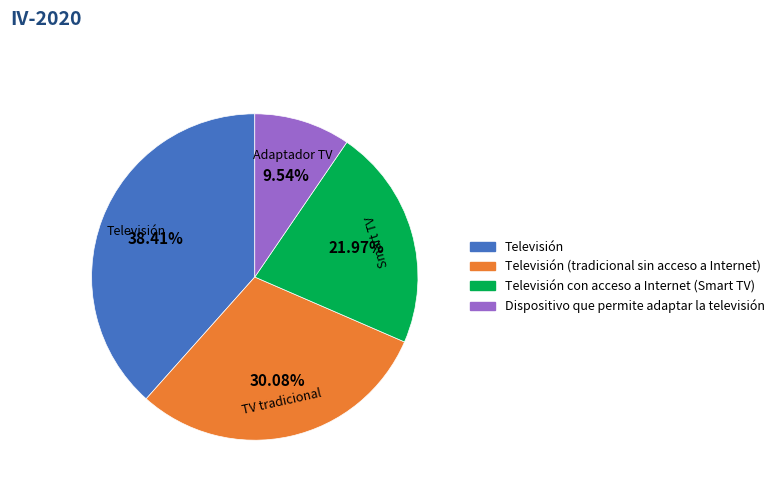

Does any single category account for the majority?

No